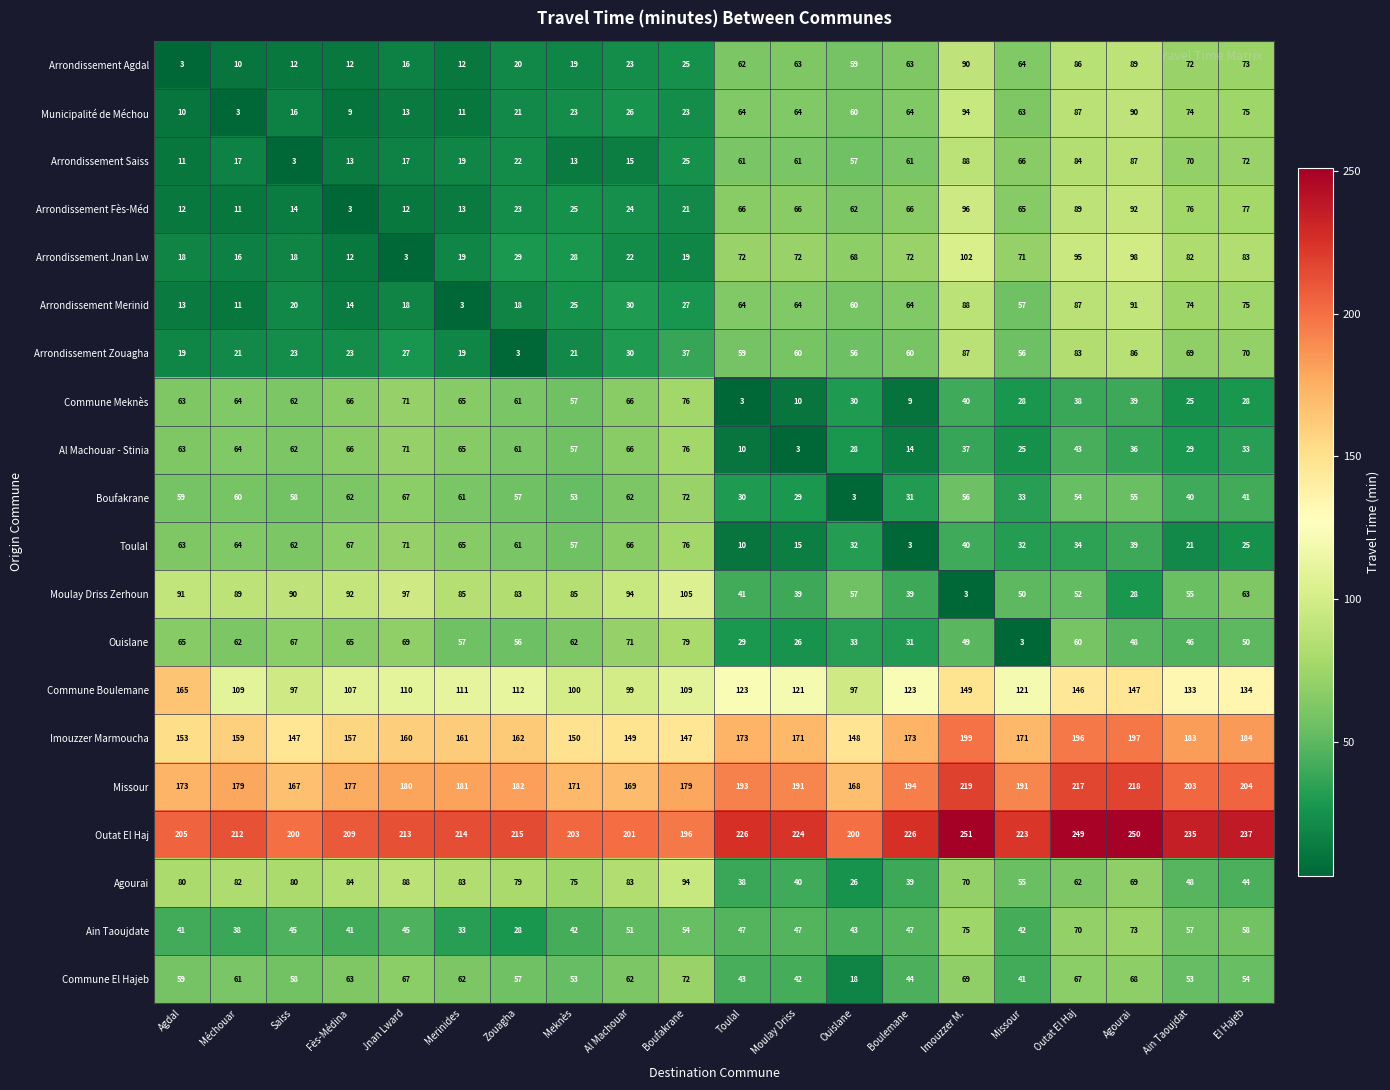

What value does the Arrondissement Saiss series have at Jnan Lward, to the nearest 10?

20